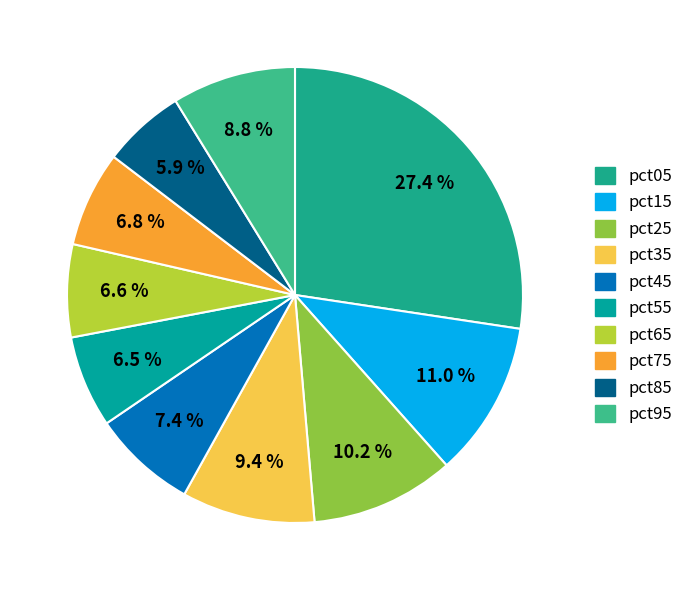

What percentage do pct05 and pct65 together represent?

34.0%